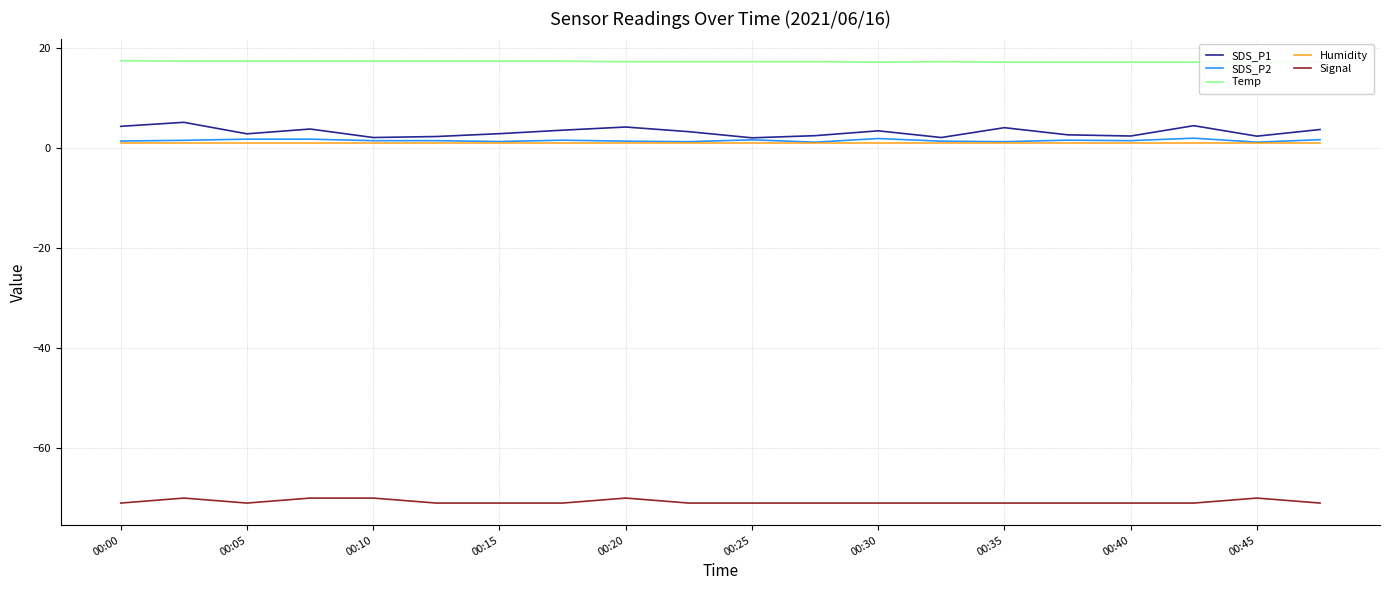

True or false: SDS_P1 and Signal intersect in this chart.

False